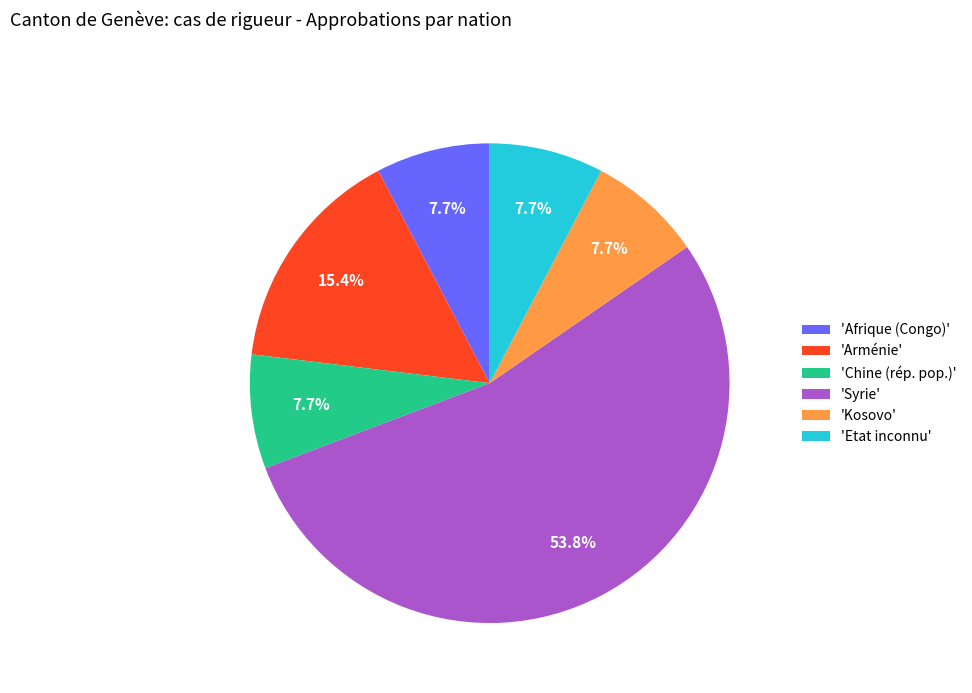

To the nearest percent, what is the average slice percentage?

17%